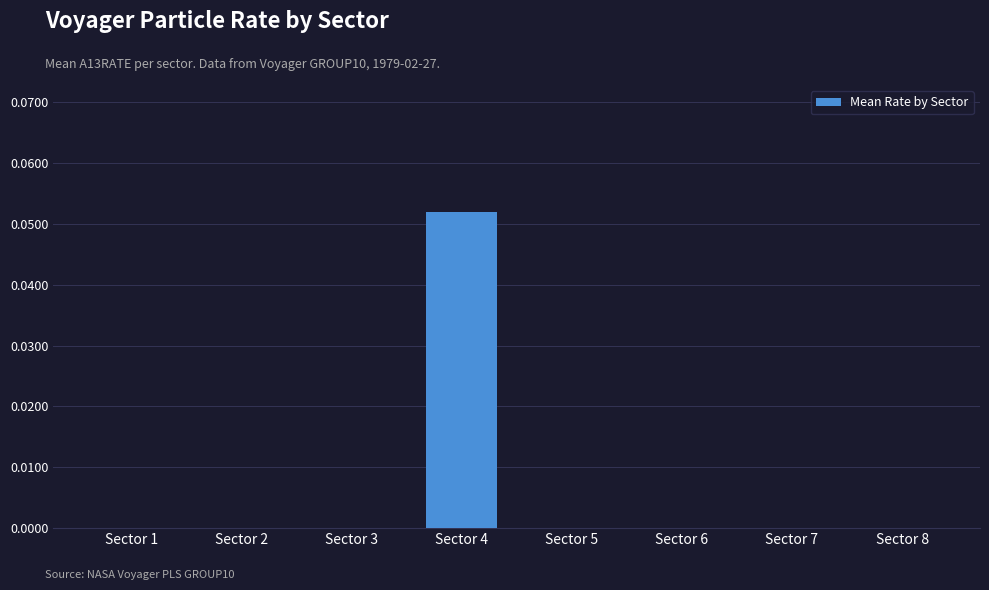

Which label corresponds to the largest value in the chart?

Sector 4